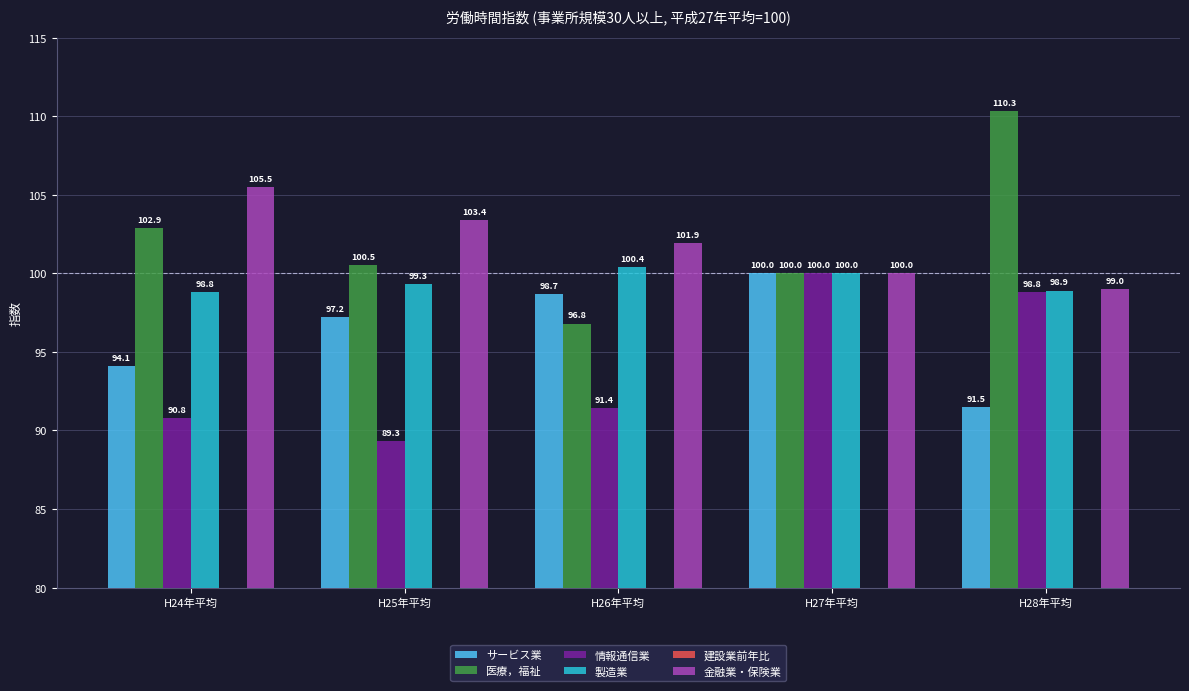

What is the value of the 製造業 bar at the 5th from the left?

98.9